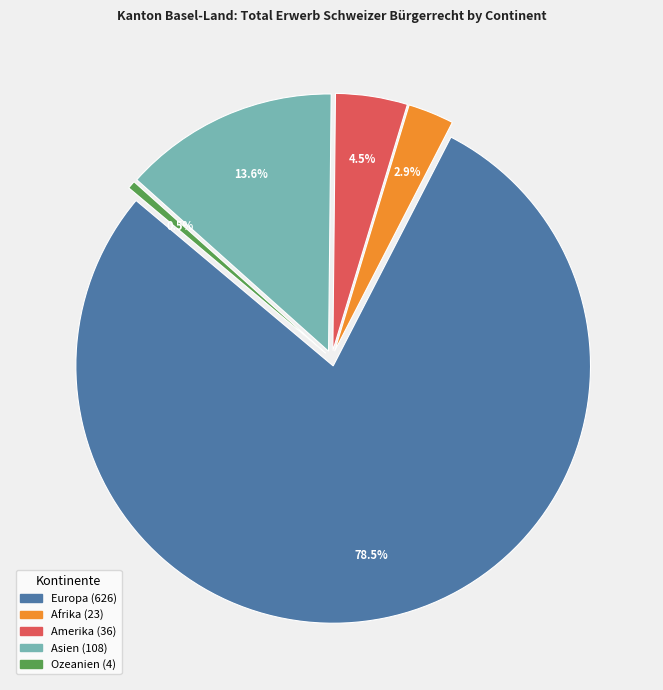

Between Amerika and Ozeanien, which is larger?

Amerika